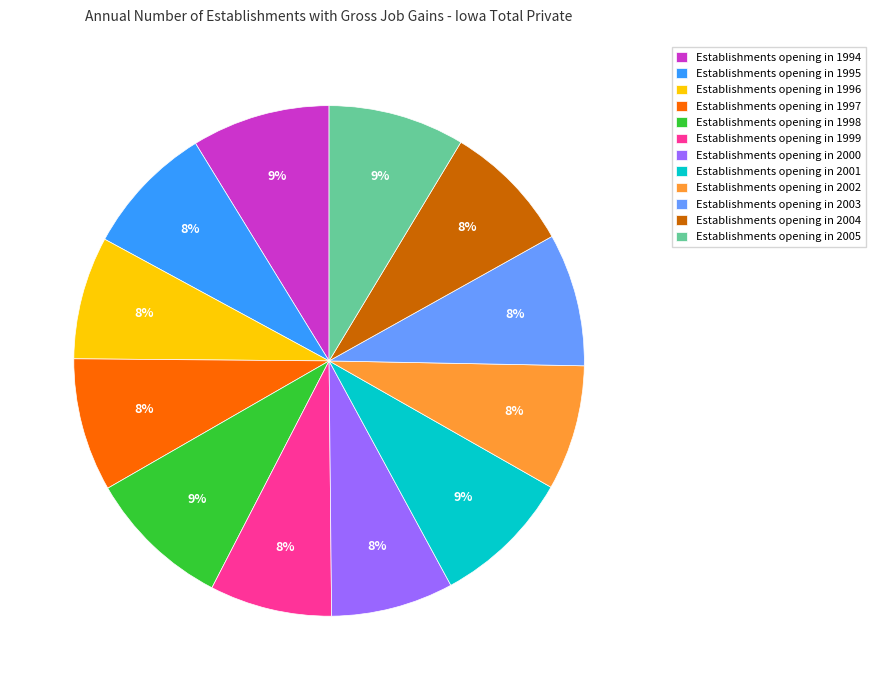

What percentage is the Establishments opening in 2005 slice, to the nearest percent?

9%